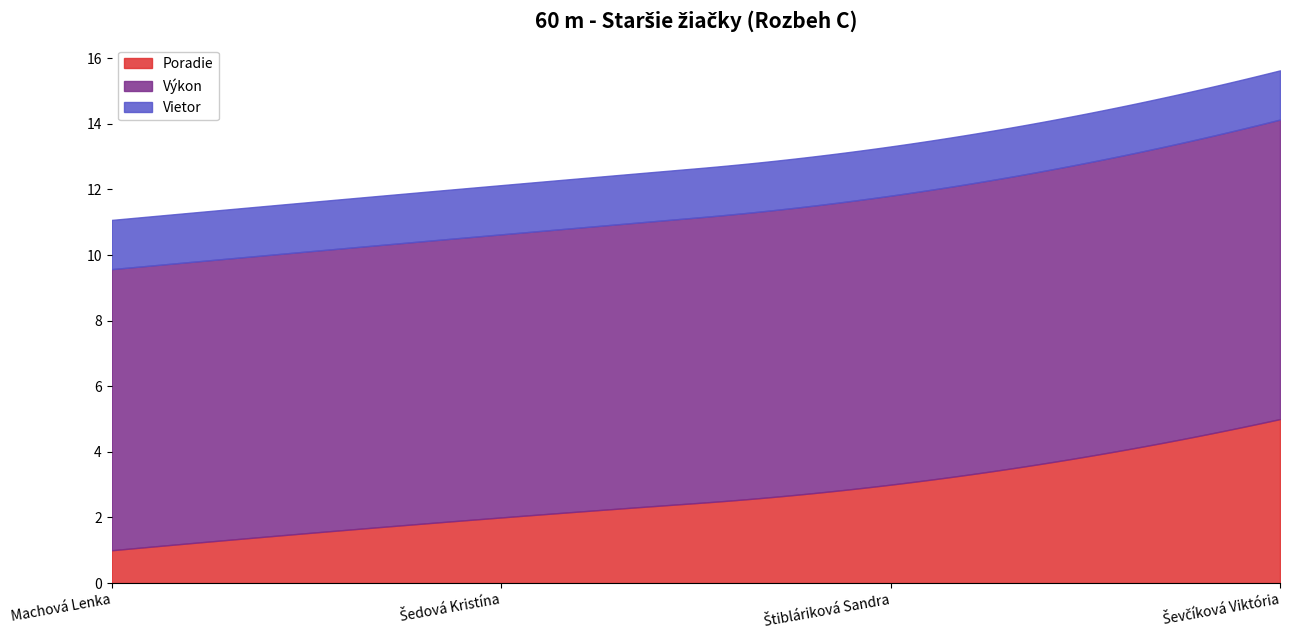

True or false: Výkon has a value of 8.6 at Machová Lenka.

True